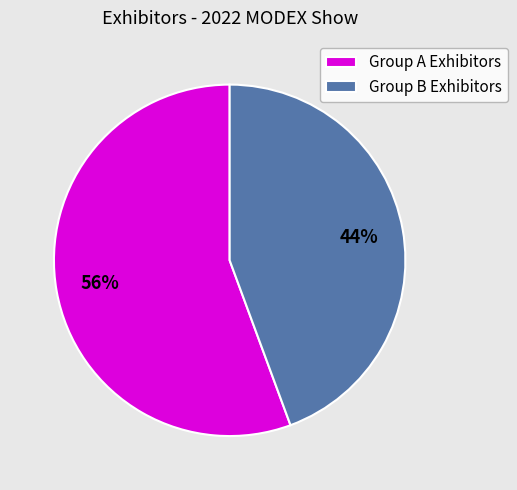

Rank the categories by value from highest to lowest.

Group A Exhibitors, Group B Exhibitors